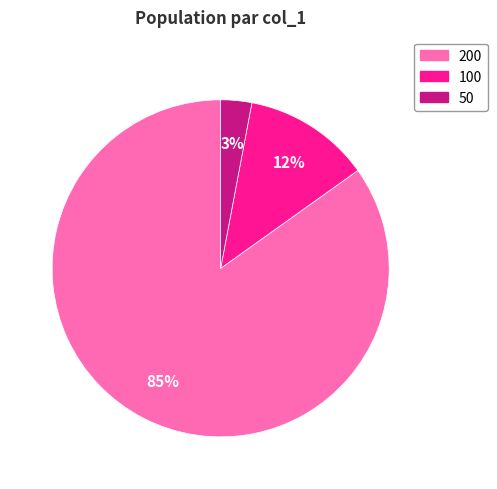

To the nearest percent, what is the average slice percentage?

33%